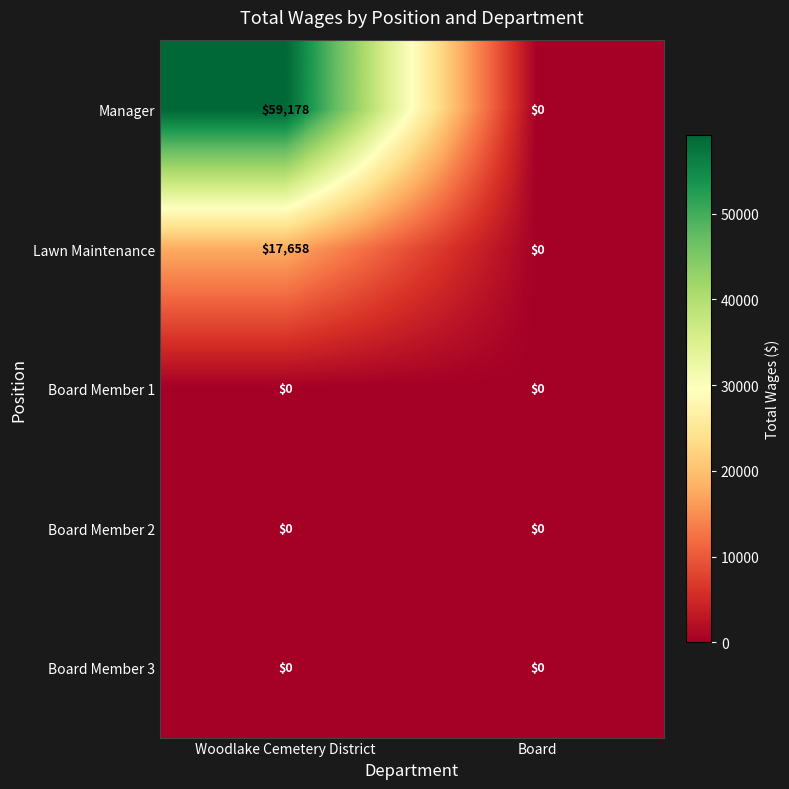

Reading left to right, transcribe all the data shown in this chart.

Manager: Woodlake Cemetery District=59178	Board=0
Lawn Maintenance: Woodlake Cemetery District=17658	Board=0
Board Member 1: Woodlake Cemetery District=0	Board=0
Board Member 2: Woodlake Cemetery District=0	Board=0
Board Member 3: Woodlake Cemetery District=0	Board=0